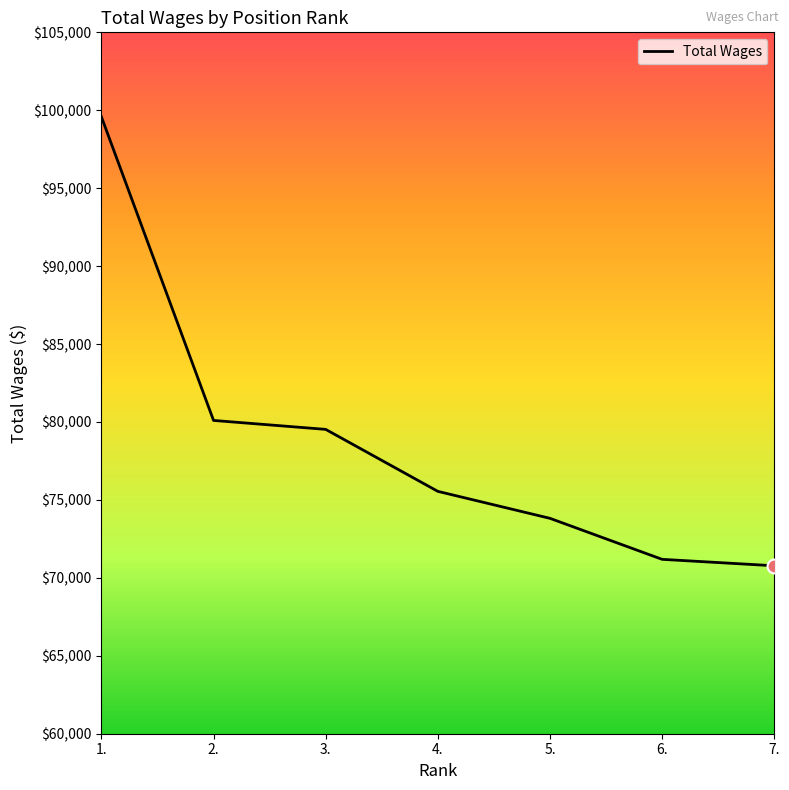

At which label does the data first exceed 75550?

1.